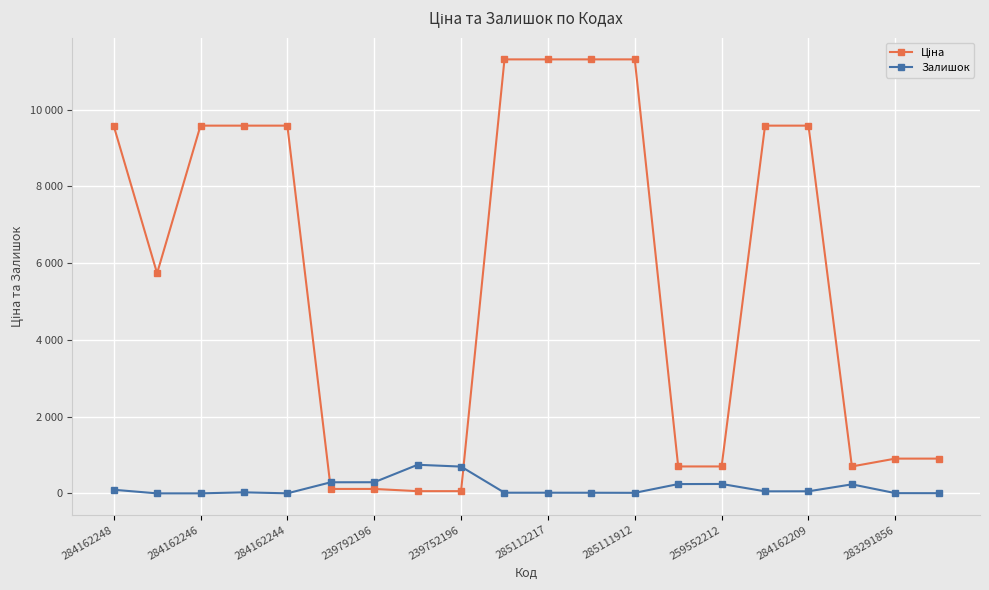

Does the chart have visible grid lines?

Yes